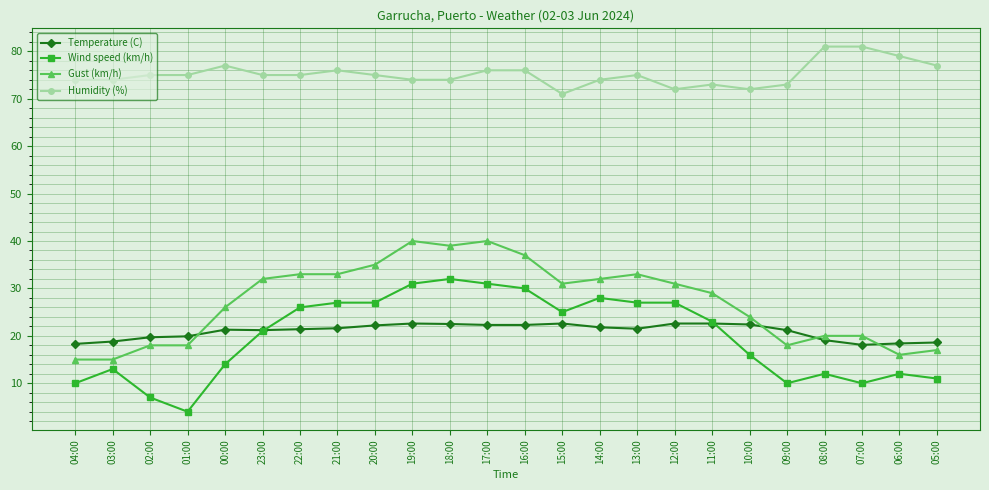

What is the sum of the Humidity (%) values at 06:00 and 18:00?

153.0